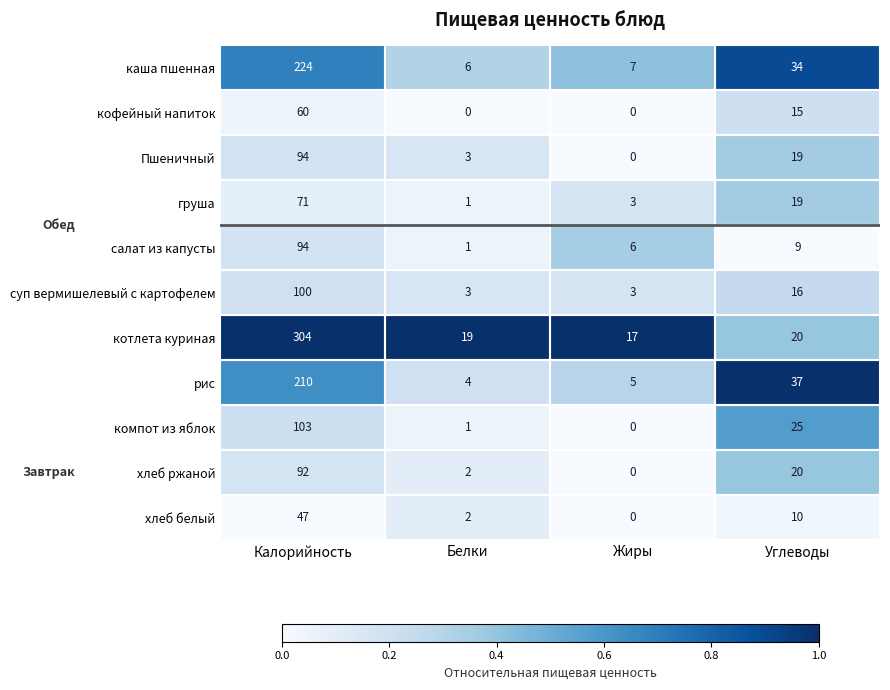

What is the maximum value shown in the chart?

304